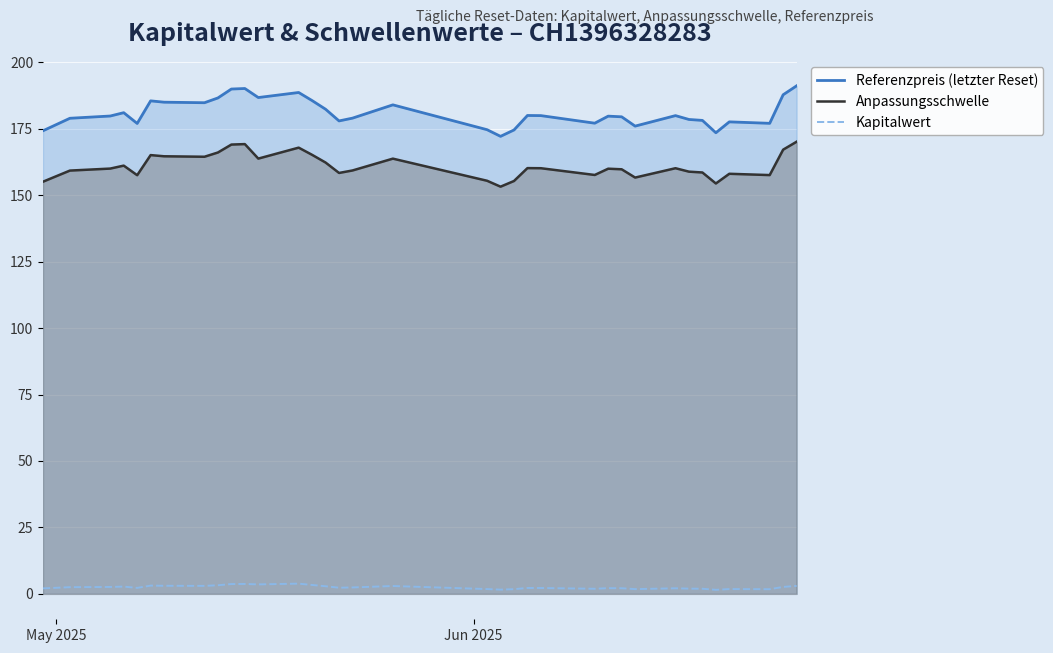

How many distinct data groups are displayed?

3